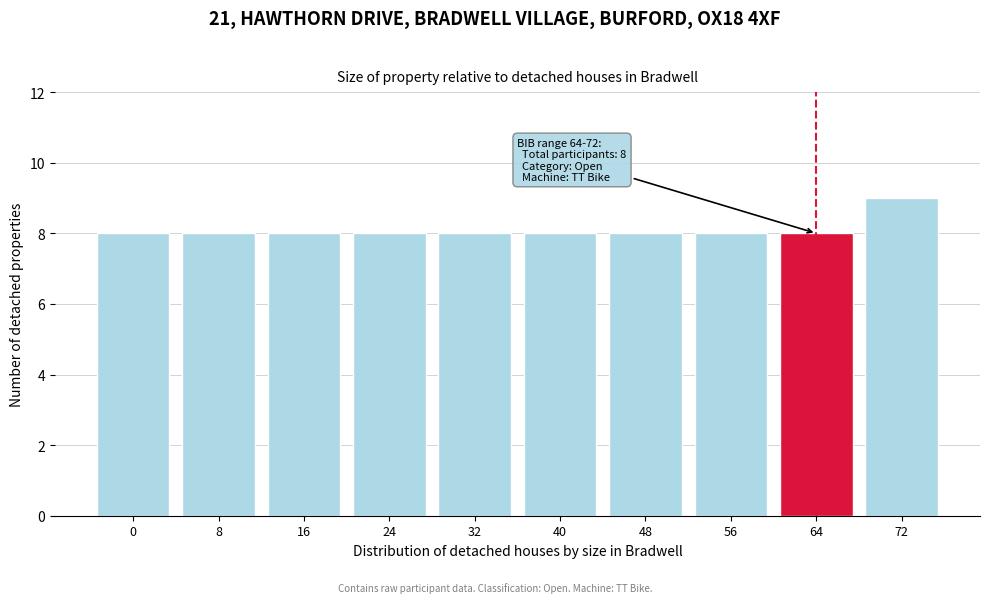

Reading right to left, what are all the values shown in this chart?

9	8	8	8	8	8	8	8	8	8